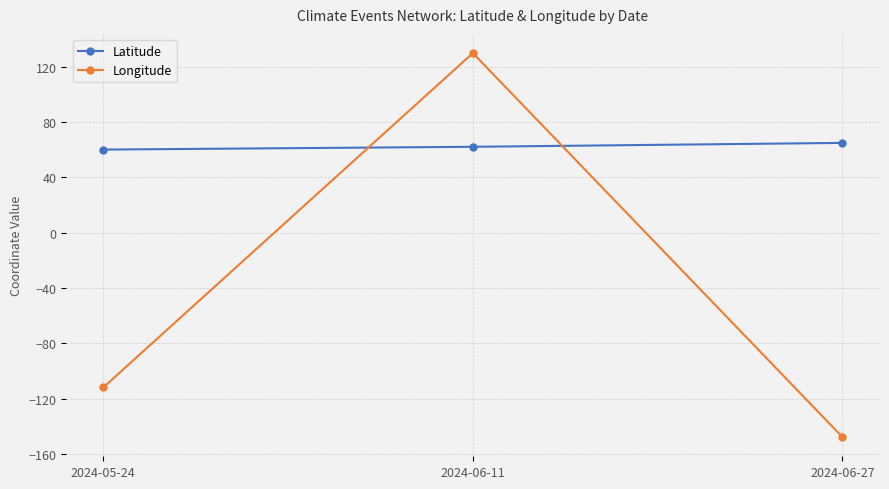

How many values in the Longitude series exceed -111?

1